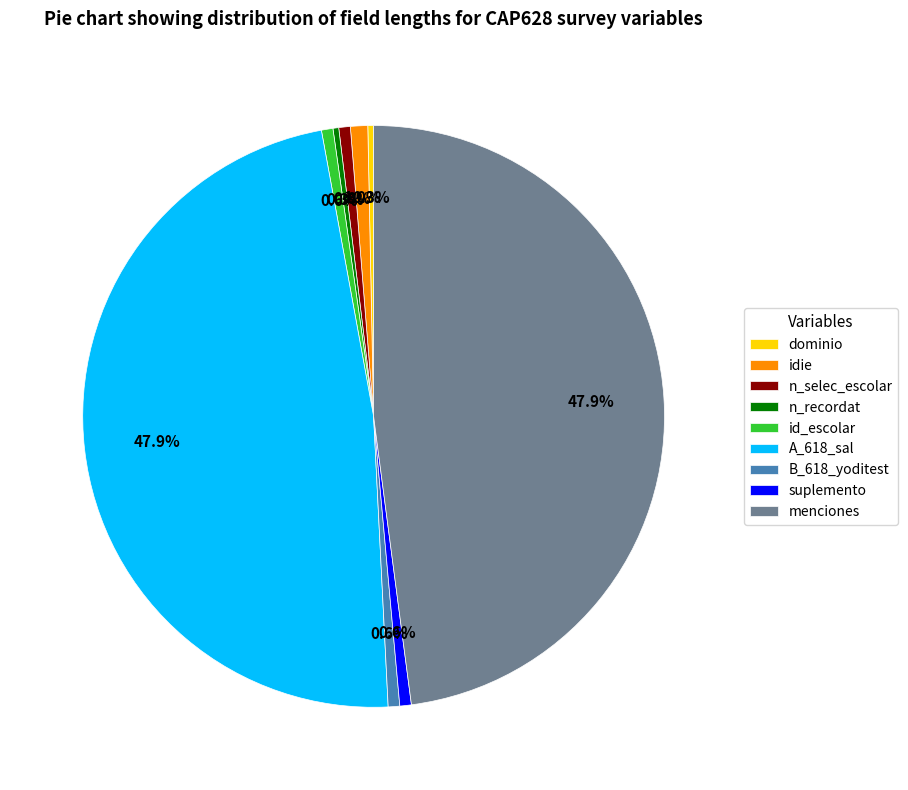

Count the number of slices in the pie.

9